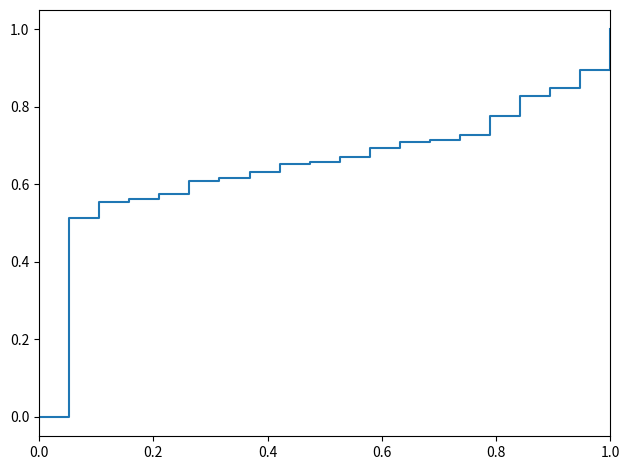

What is the difference between the maximum and minimum values?

1.0